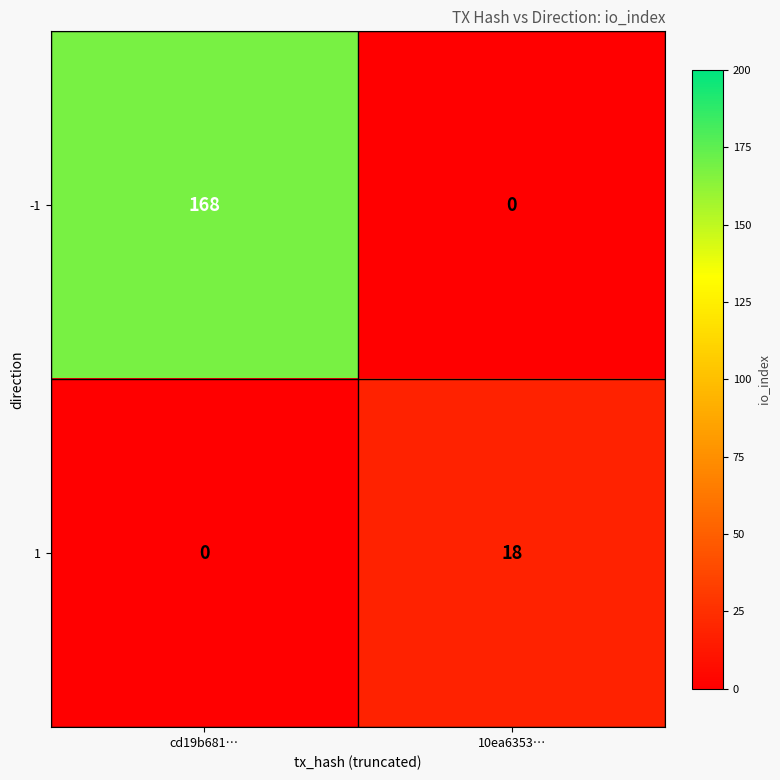

What is the difference between the highest and lowest values at cd19b681…?

168